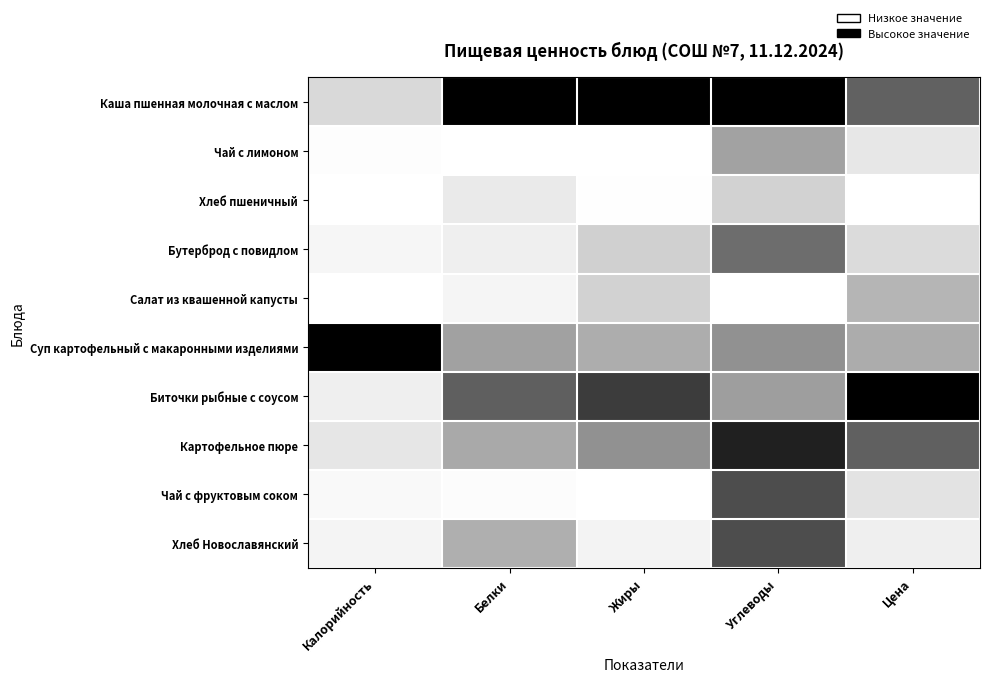

Reading left to right, what are all the values shown in this chart?

Каша пшенная молочная с маслом: Калорийность=0.1	Белки=1.0	Жиры=1.0	Углеводы=1.0	Цена=0.6
Чай с лимоном: Калорийность=0.0	Белки=0.0	Жиры=0.0	Углеводы=0.4	Цена=0.1
Хлеб пшеничный: Калорийность=0.0	Белки=0.1	Жиры=0.0	Углеводы=0.2	Цена=0.0
Бутерброд с повидлом: Калорийность=0.0	Белки=0.1	Жиры=0.2	Углеводы=0.6	Цена=0.1
Салат из квашенной капусты: Калорийность=0.0	Белки=0.0	Жиры=0.2	Углеводы=0.0	Цена=0.3
Суп картофельный с макаронными изделиями: Калорийность=1.0	Белки=0.4	Жиры=0.3	Углеводы=0.4	Цена=0.3
Биточки рыбные с соусом: Калорийность=0.1	Белки=0.6	Жиры=0.8	Углеводы=0.4	Цена=1.0
Картофельное пюре: Калорийность=0.1	Белки=0.3	Жиры=0.4	Углеводы=0.9	Цена=0.6
Чай с фруктовым соком: Калорийность=0.0	Белки=0.0	Жиры=0.0	Углеводы=0.7	Цена=0.1
Хлеб Новославянский: Калорийность=0.0	Белки=0.3	Жиры=0.0	Углеводы=0.7	Цена=0.1